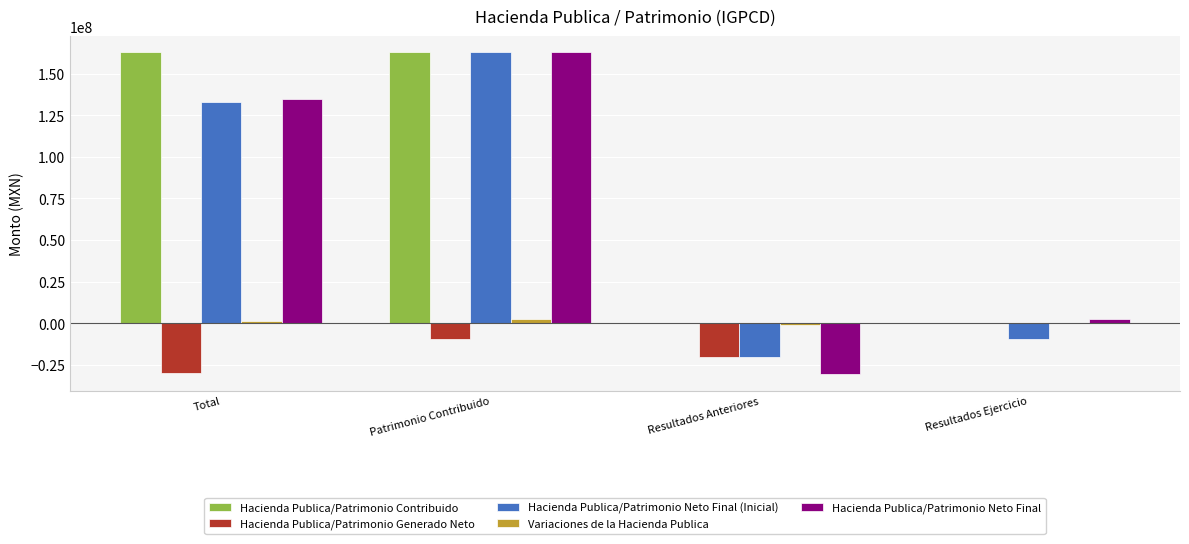

What is the sum of all Hacienda Publica/Patrimonio Neto Final (Inicial) values?

266441864.4